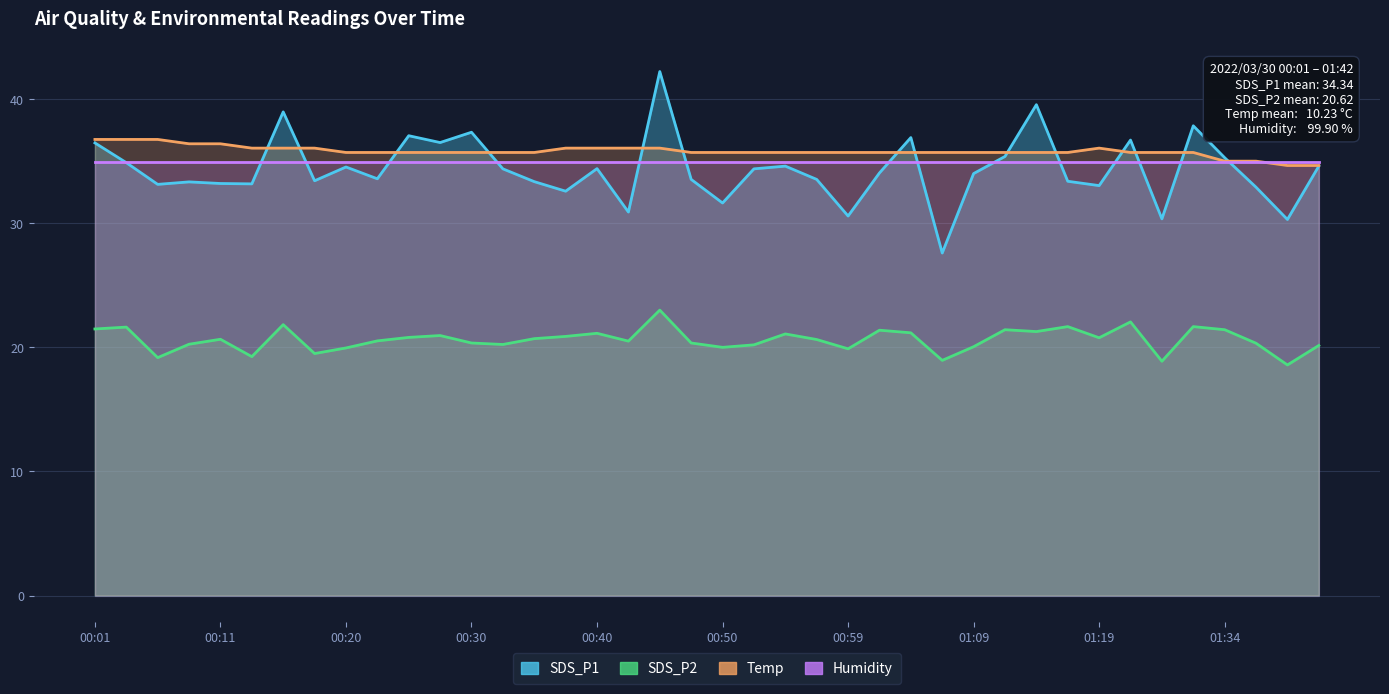

True or false: Temp and SDS_P1 cross at least once.

True